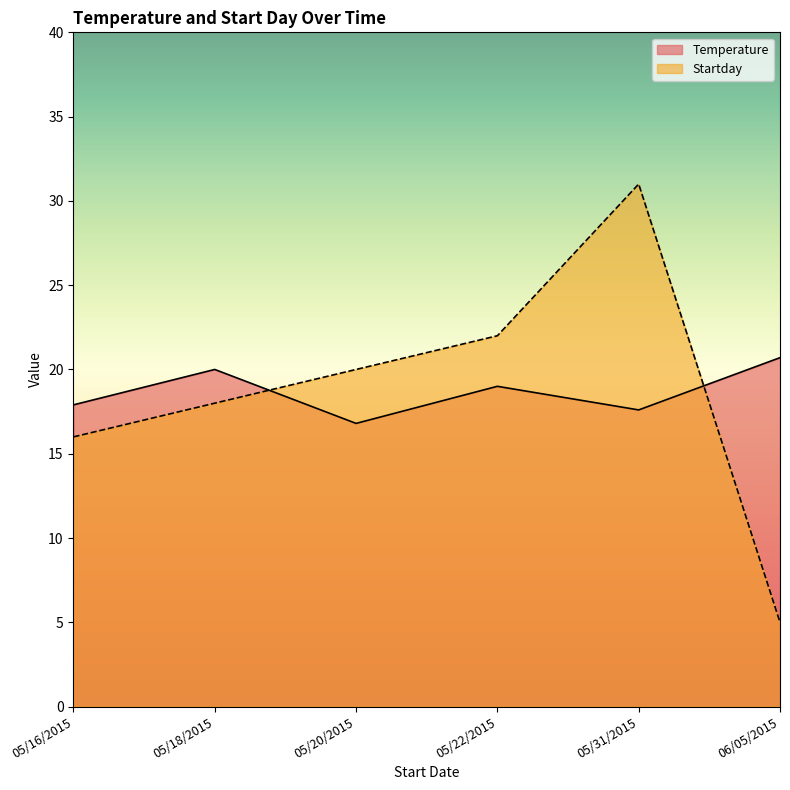

Which series changed the most between 05/18/2015 and 05/31/2015?

Startday